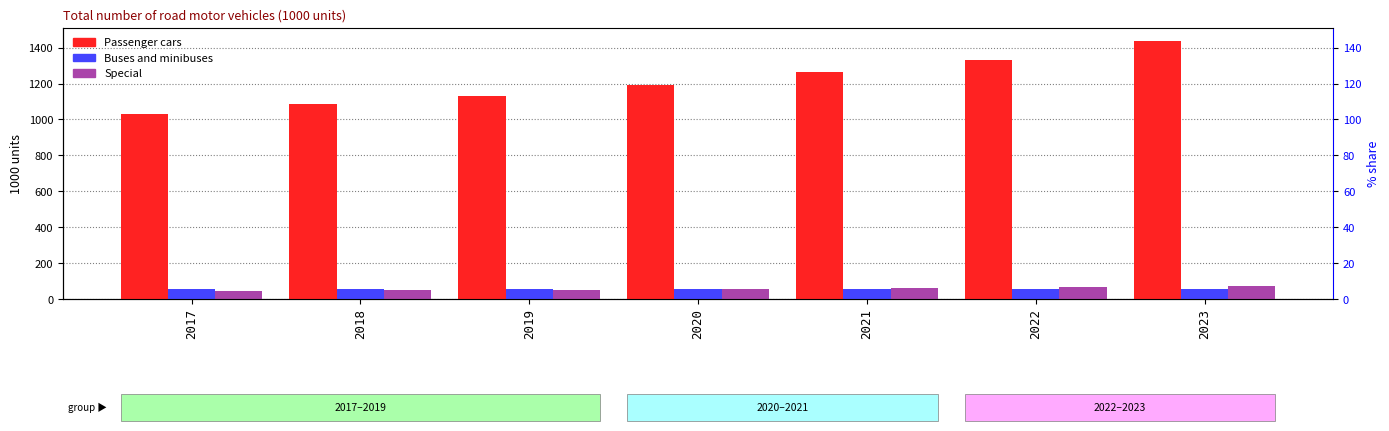

Which series has the largest total across all categories?

Passenger cars